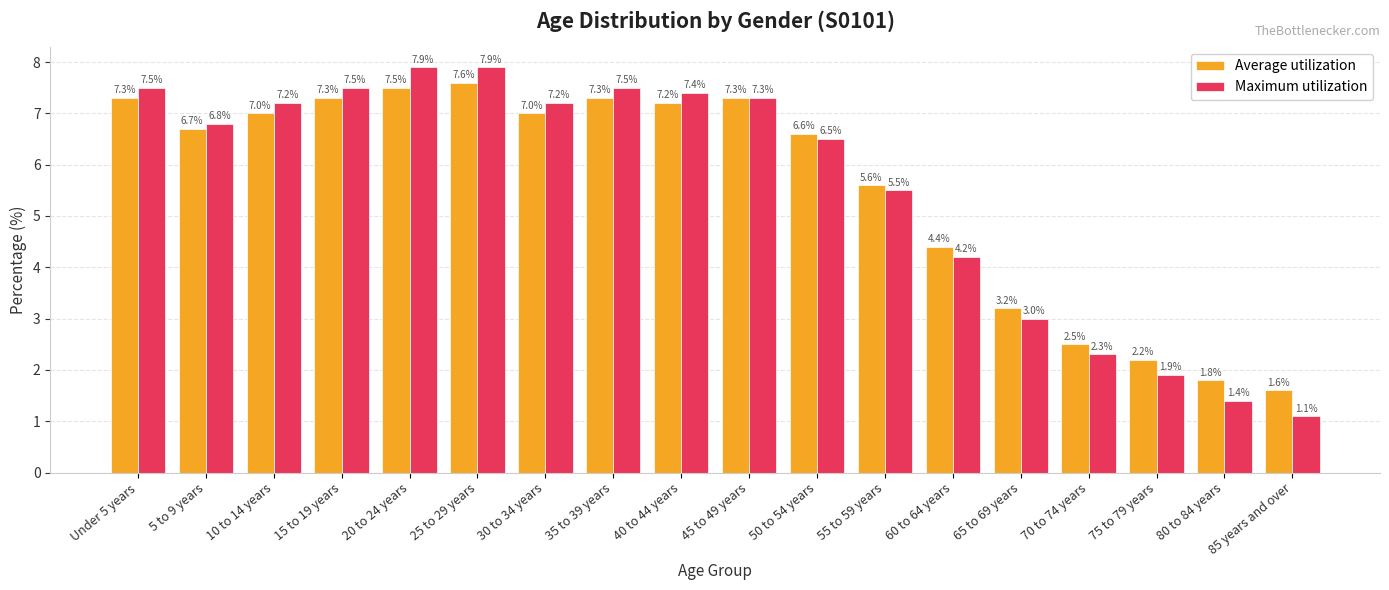

What is the difference between the highest and lowest values at 60 to 64 years?

0.2